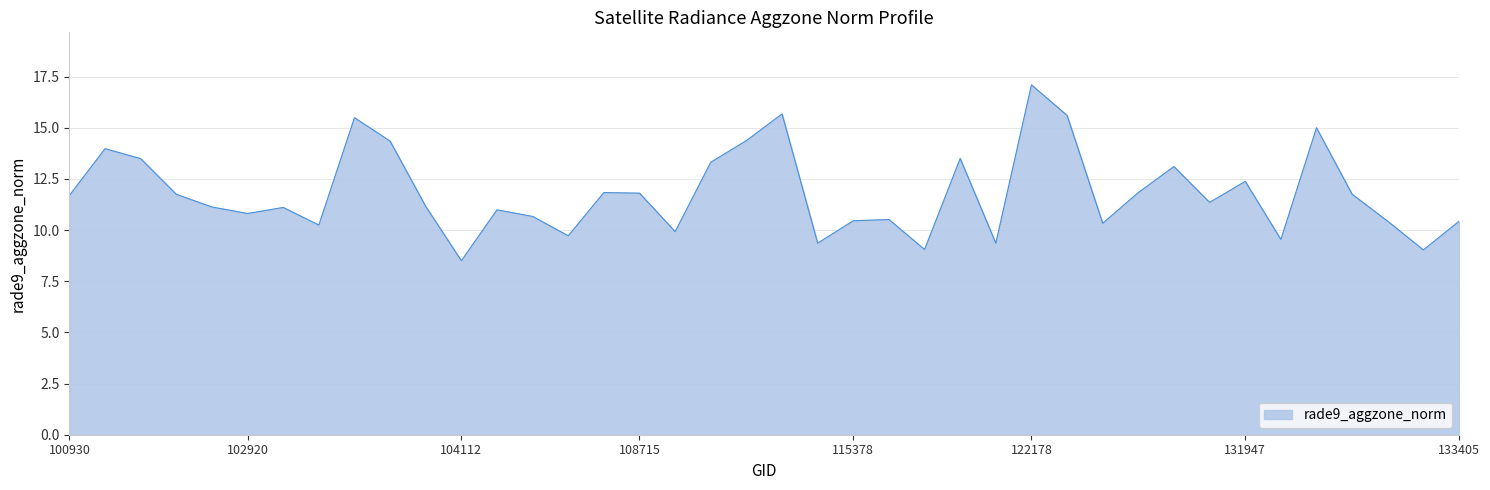

What is the difference between the maximum and minimum values?

8.6